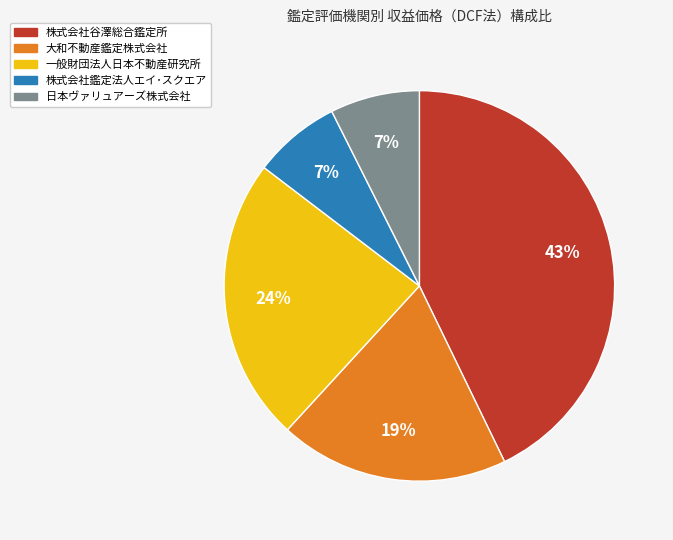

To the nearest percent, what is the average slice percentage?

20%